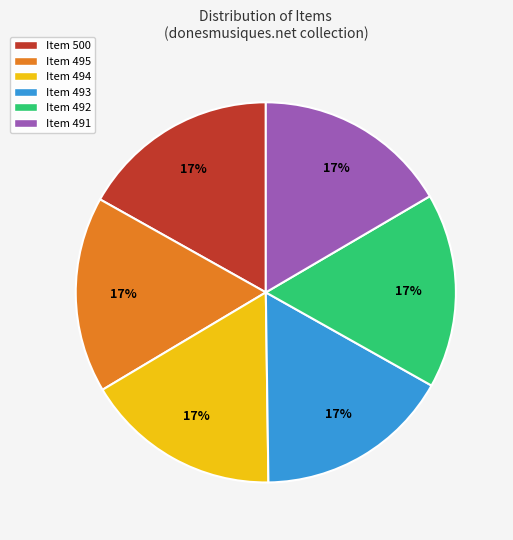

True or false: Item 492 accounts for 17% of the total.

True